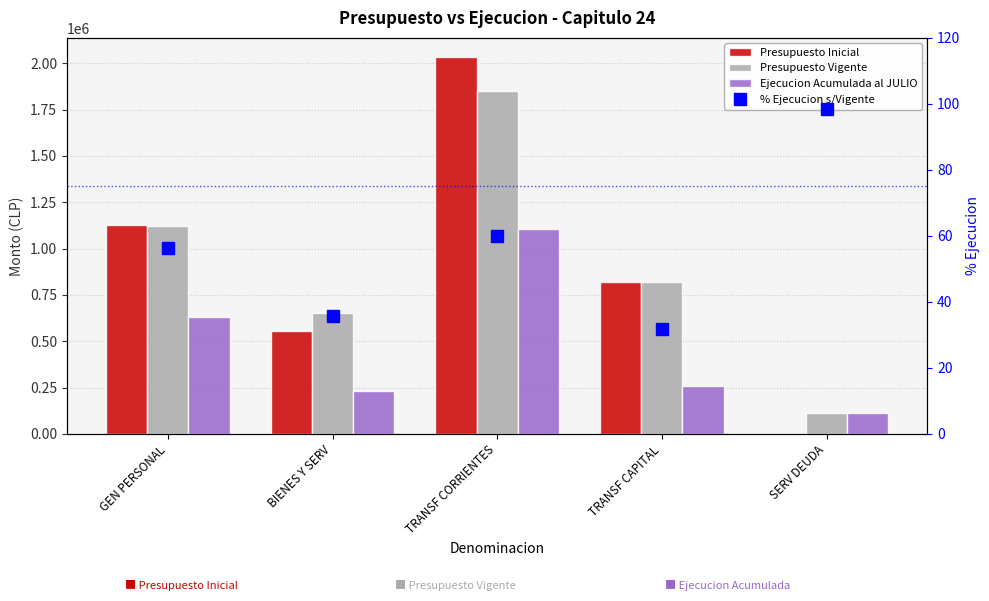

At which label is Ejecucion Acumulada al JULIO closest to 609739?

GEN PERSONAL